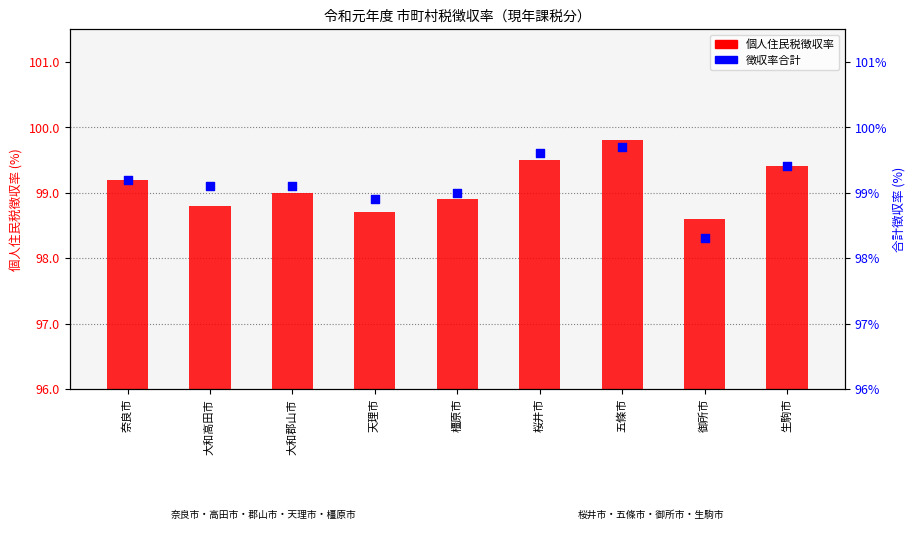

Which has a higher value, 五條市 or 奈良市?

五條市